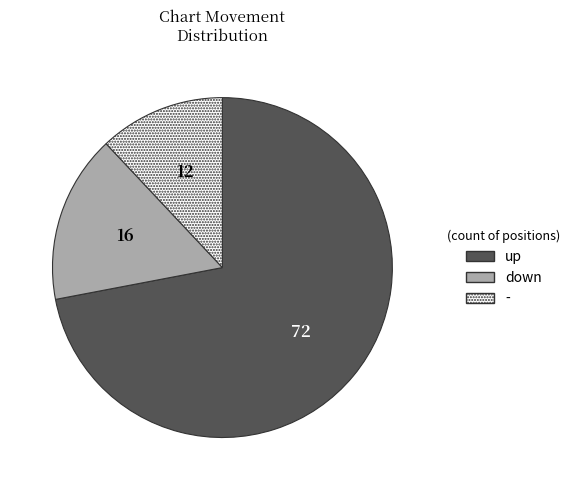

How many segments does this pie chart have?

3